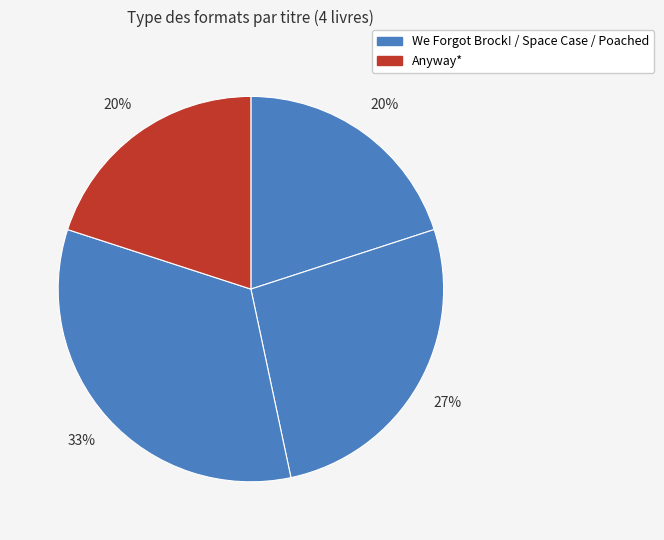

Count the number of slices in the pie.

4